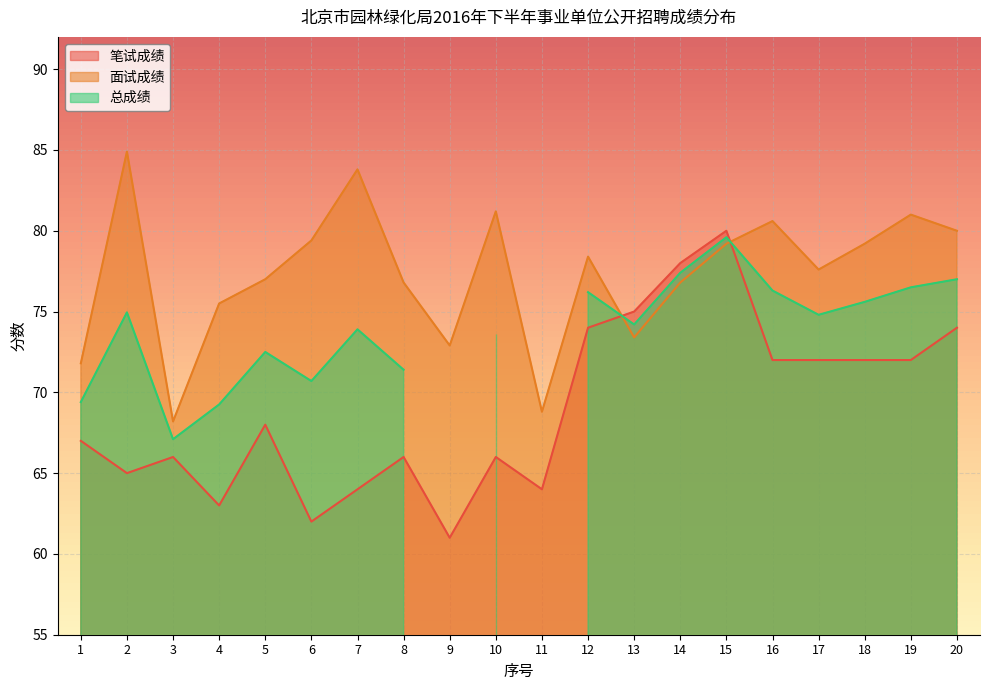

What value does the 笔试成绩 series have at 4?

63.0